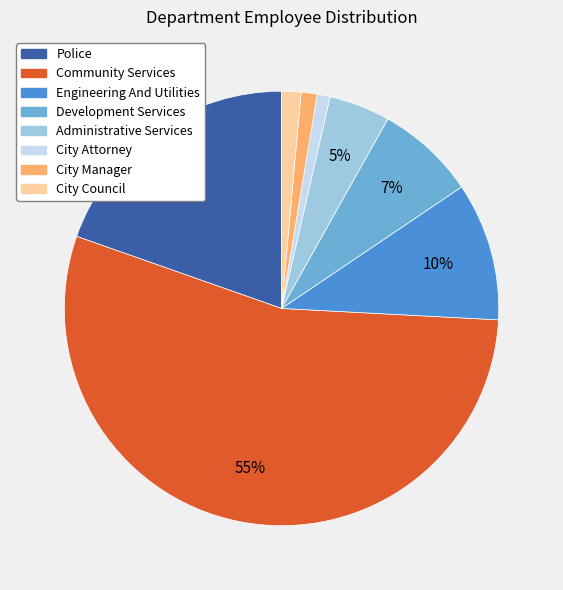

To the nearest percent, what percentage of the pie is City Attorney?

1%